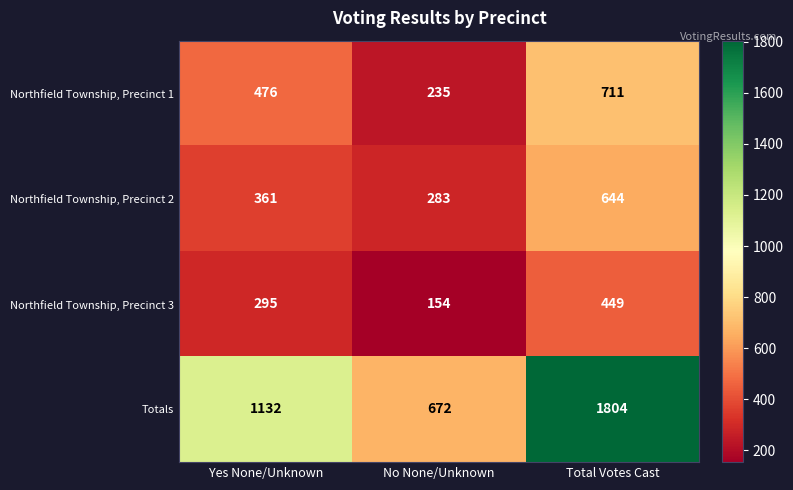

At which category does the chart reach its minimum across all series?

No None/Unknown